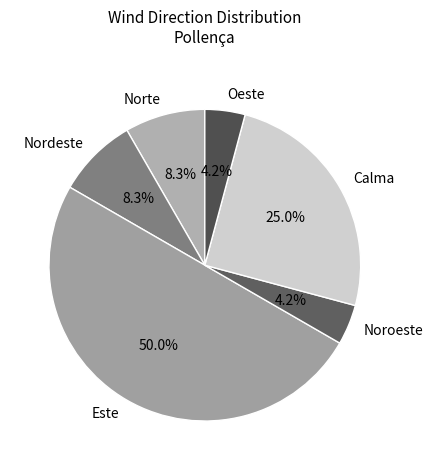

To the nearest percent, what portion does Norte represent?

8%